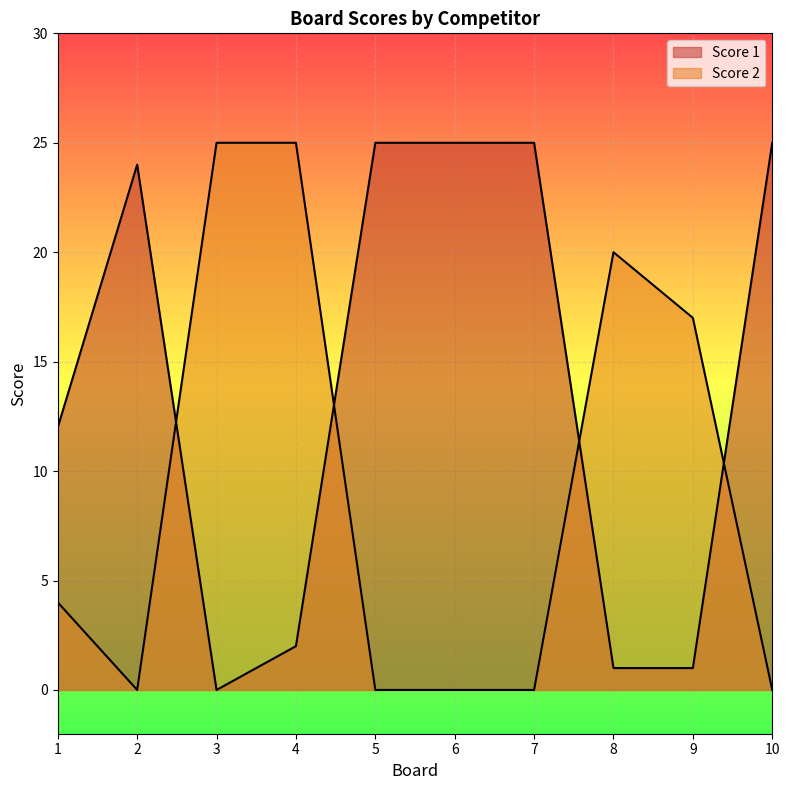

Rank the series by their average value, from lowest to highest.

Score 2, Score 1